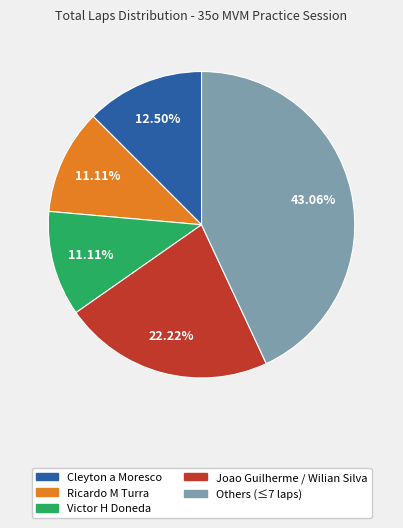

How many slices are in this pie chart?

5